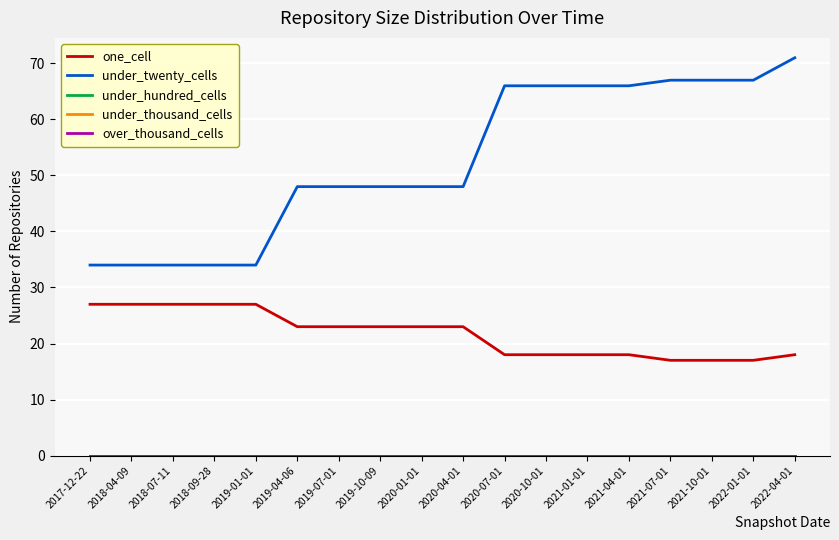

Reading right to left, extract all data points from this chart.

one_cell: 2022-04-01=18	2022-01-01=17	2021-10-01=17	2021-07-01=17	2021-04-01=18	2021-01-01=18	2020-10-01=18	2020-07-01=18	2020-04-01=23	2020-01-01=23	2019-10-09=23	2019-07-01=23	2019-04-06=23	2019-01-01=27	2018-09-28=27	2018-07-11=27	2018-04-09=27	2017-12-22=27
under_twenty_cells: 2022-04-01=71	2022-01-01=67	2021-10-01=67	2021-07-01=67	2021-04-01=66	2021-01-01=66	2020-10-01=66	2020-07-01=66	2020-04-01=48	2020-01-01=48	2019-10-09=48	2019-07-01=48	2019-04-06=48	2019-01-01=34	2018-09-28=34	2018-07-11=34	2018-04-09=34	2017-12-22=34
under_hundred_cells: 2022-04-01=0	2022-01-01=0	2021-10-01=0	2021-07-01=0	2021-04-01=0	2021-01-01=0	2020-10-01=0	2020-07-01=0	2020-04-01=0	2020-01-01=0	2019-10-09=0	2019-07-01=0	2019-04-06=0	2019-01-01=0	2018-09-28=0	2018-07-11=0	2018-04-09=0	2017-12-22=0
under_thousand_cells: 2022-04-01=0	2022-01-01=0	2021-10-01=0	2021-07-01=0	2021-04-01=0	2021-01-01=0	2020-10-01=0	2020-07-01=0	2020-04-01=0	2020-01-01=0	2019-10-09=0	2019-07-01=0	2019-04-06=0	2019-01-01=0	2018-09-28=0	2018-07-11=0	2018-04-09=0	2017-12-22=0
over_thousand_cells: 2022-04-01=0	2022-01-01=0	2021-10-01=0	2021-07-01=0	2021-04-01=0	2021-01-01=0	2020-10-01=0	2020-07-01=0	2020-04-01=0	2020-01-01=0	2019-10-09=0	2019-07-01=0	2019-04-06=0	2019-01-01=0	2018-09-28=0	2018-07-11=0	2018-04-09=0	2017-12-22=0